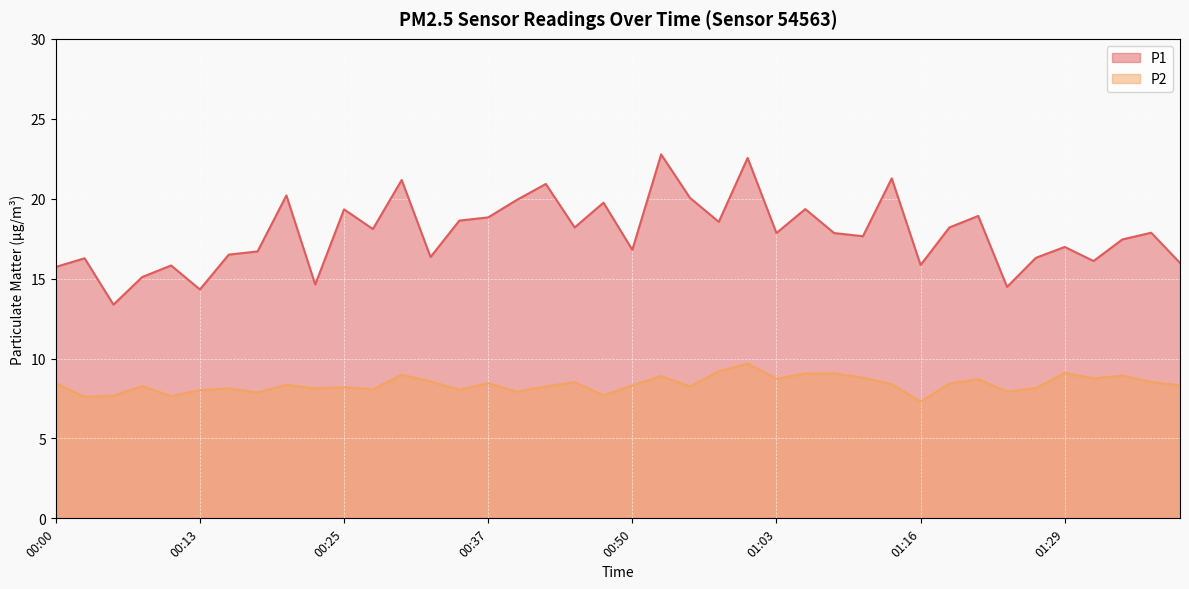

At which category is the sum across all series the highest?

01:01